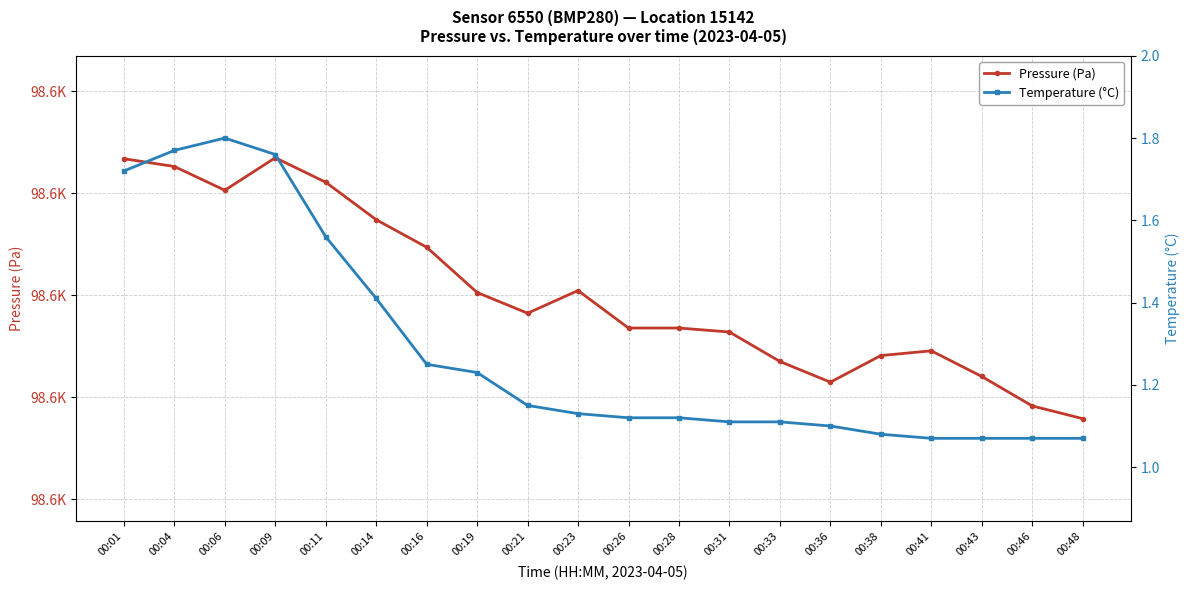

True or false: Temperature (°C) and Pressure (Pa) cross at least once.

False